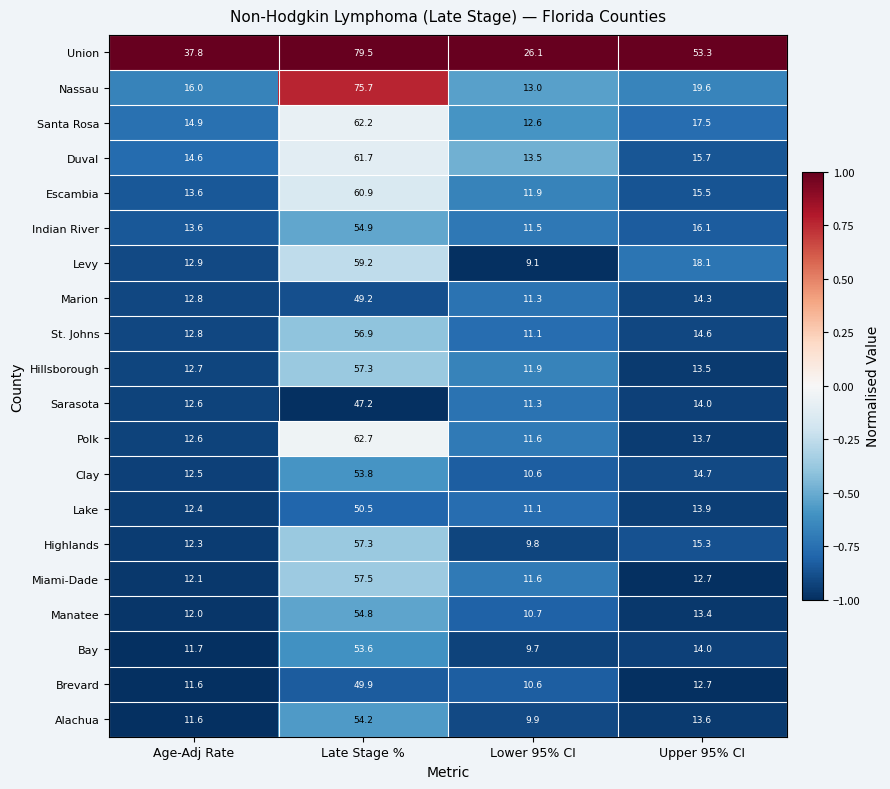

Which series has the widest spread of values?

Nassau